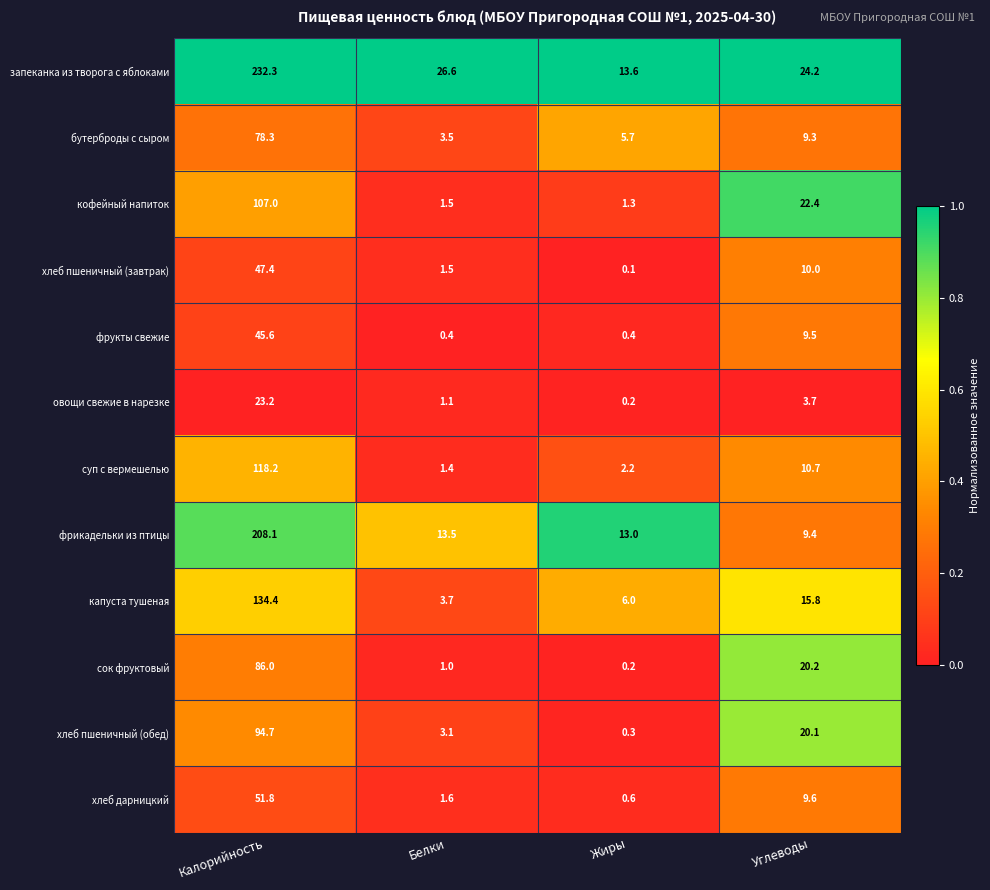

What is the total value across all series at Жиры?

43.6